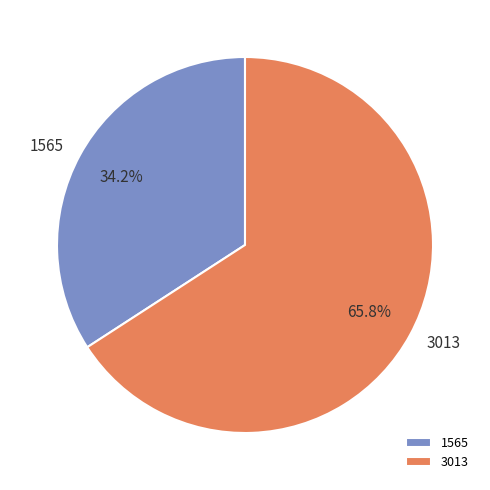

Which slice is the largest?

3013